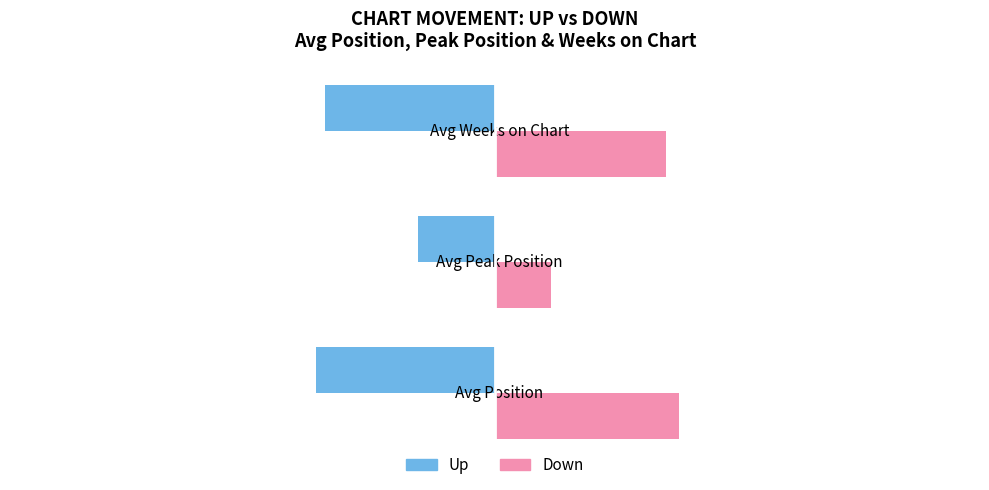

Which series changed the most between Avg Position and Avg Peak Position?

Down